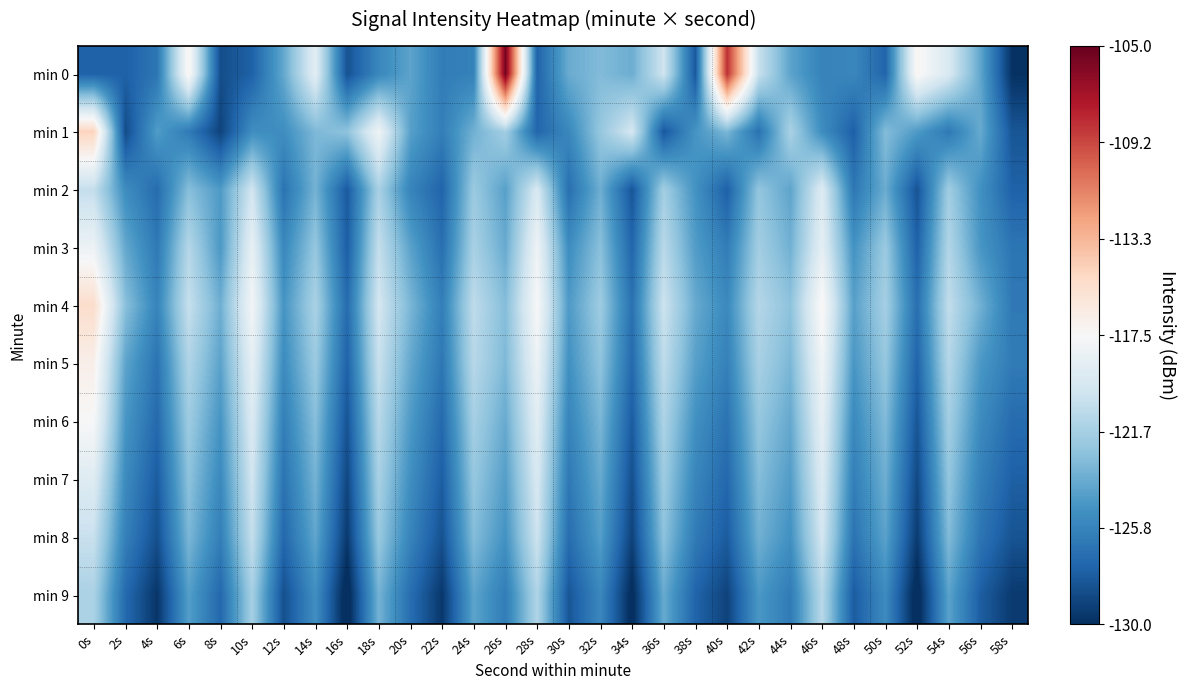

What is the spread (max minus min) of values at 42s?

6.4